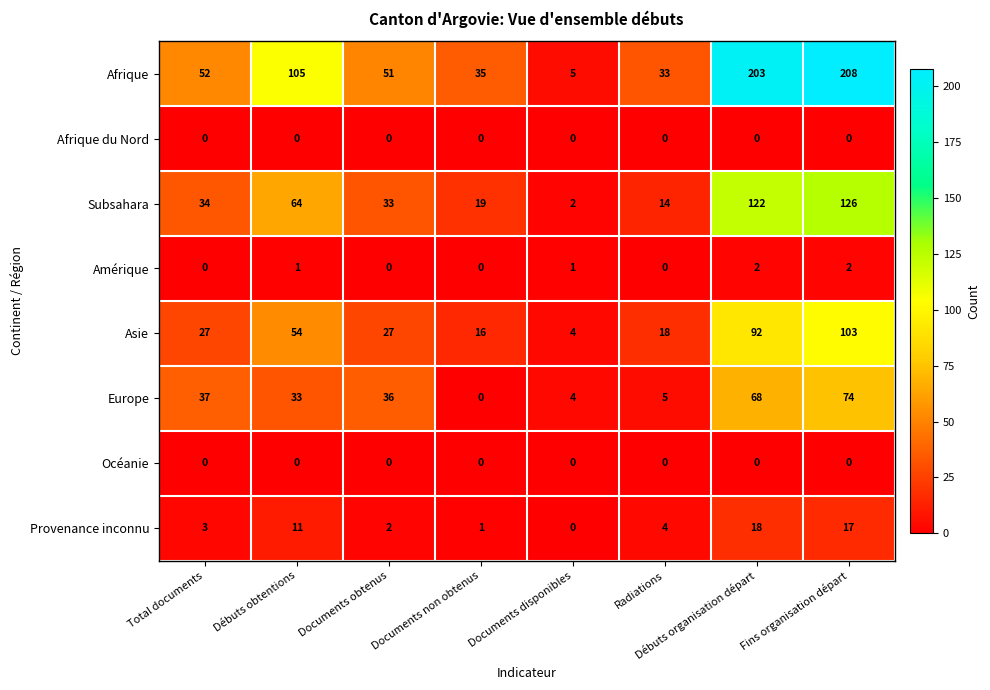

What is the sum of the Subsahara values at Documents non obtenus and Débuts obtentions?

83